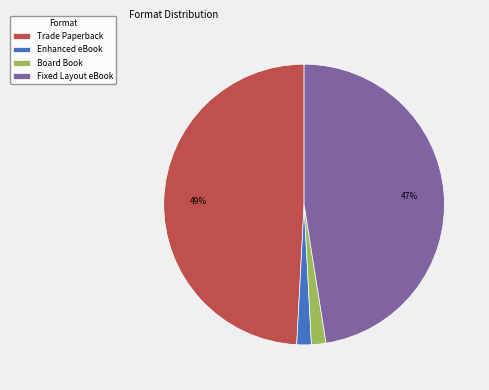

Which has a higher value, Board Book or Fixed Layout eBook?

Fixed Layout eBook